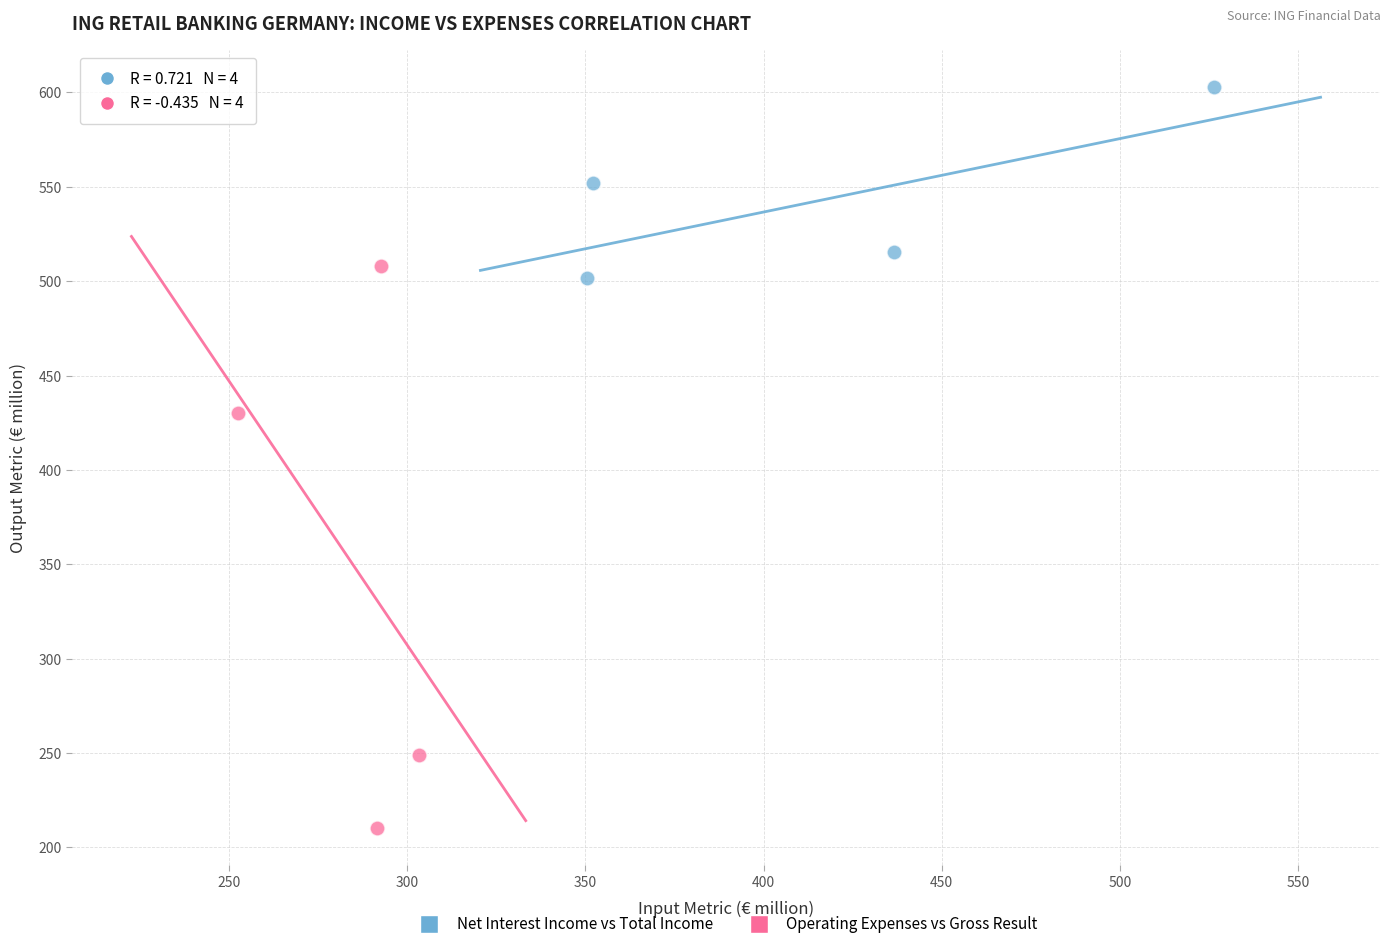

Which series has the widest spread of Y values?

Operating Expenses vs Gross Result